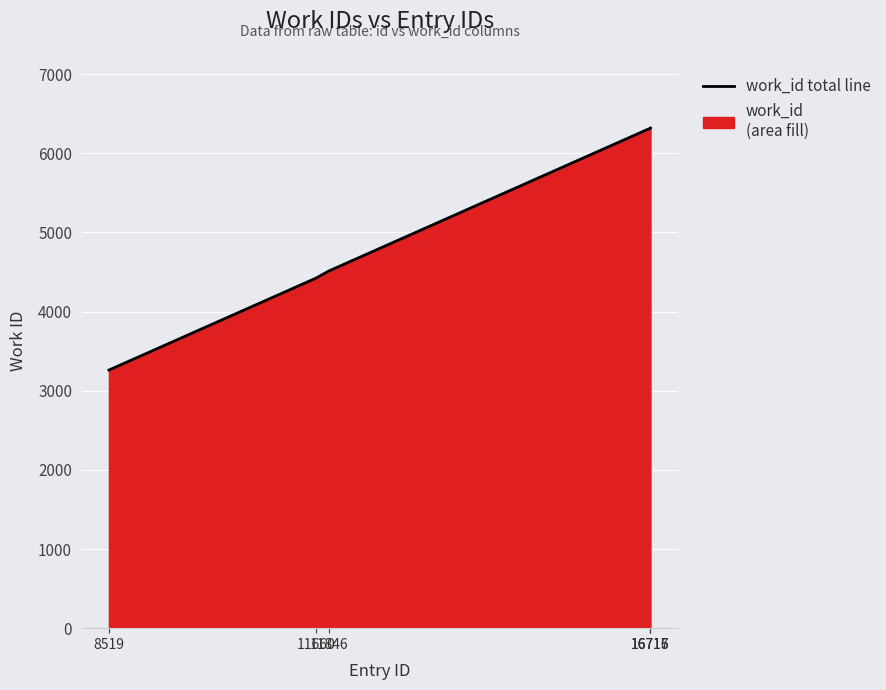

What is the smallest value displayed?

3261